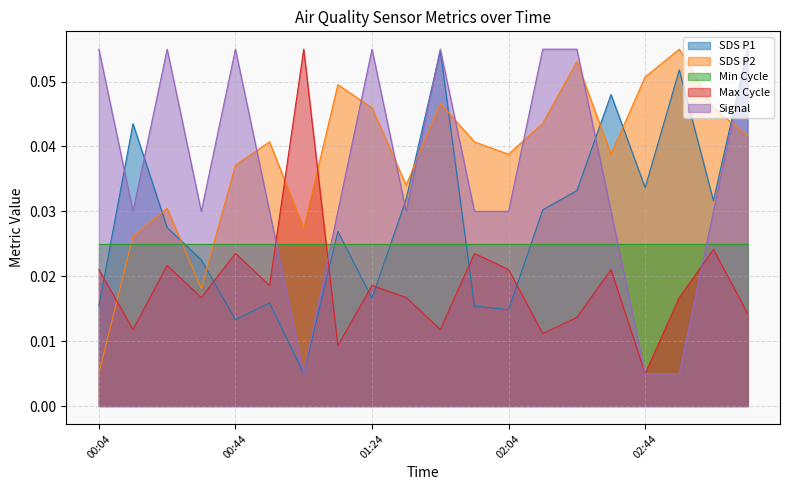

How many lines are shown in the chart?

5